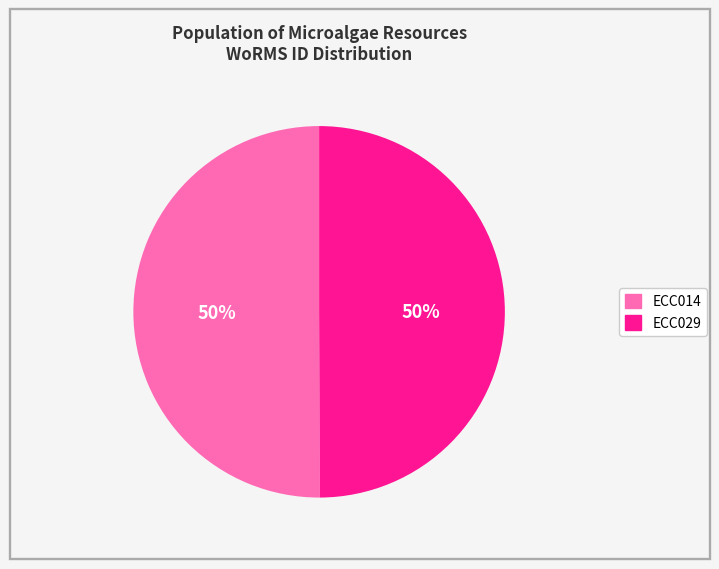

Is the sum of ECC029 and ECC014 greater than half?

Yes